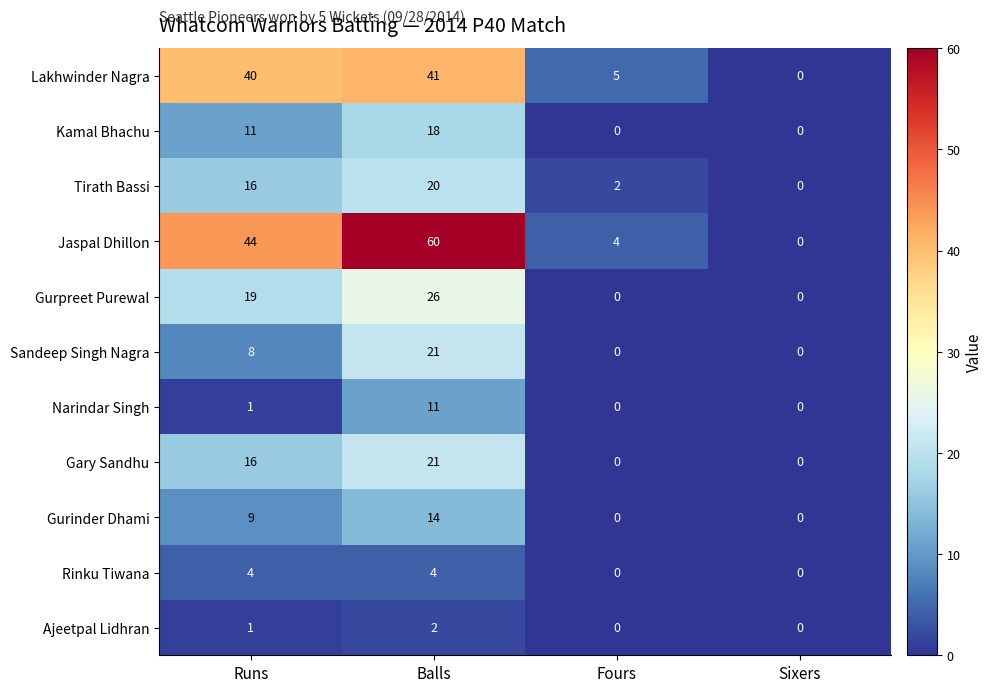

What is the sum of all Jaspal Dhillon values?

108